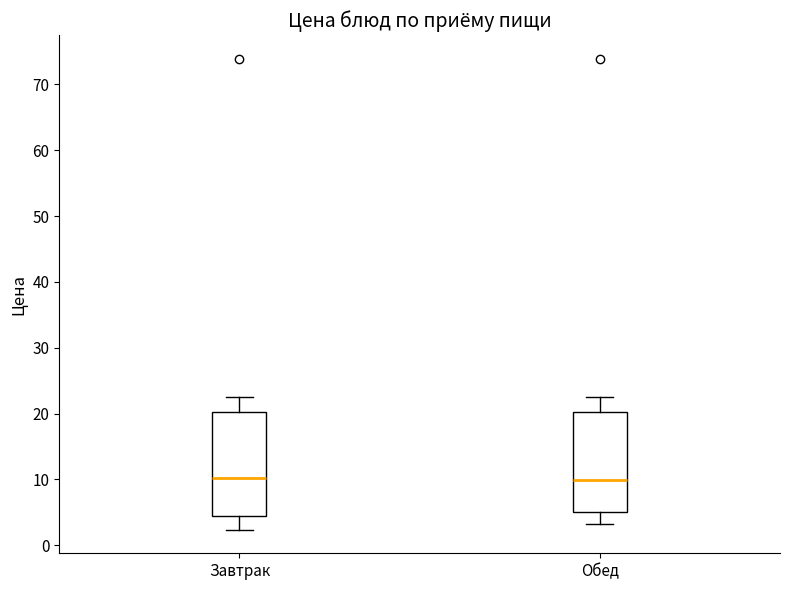

Where is the upper edge of the box for Обед on the y-axis? The values are not printed on the chart, so give them approximately, as read against the axis.

20